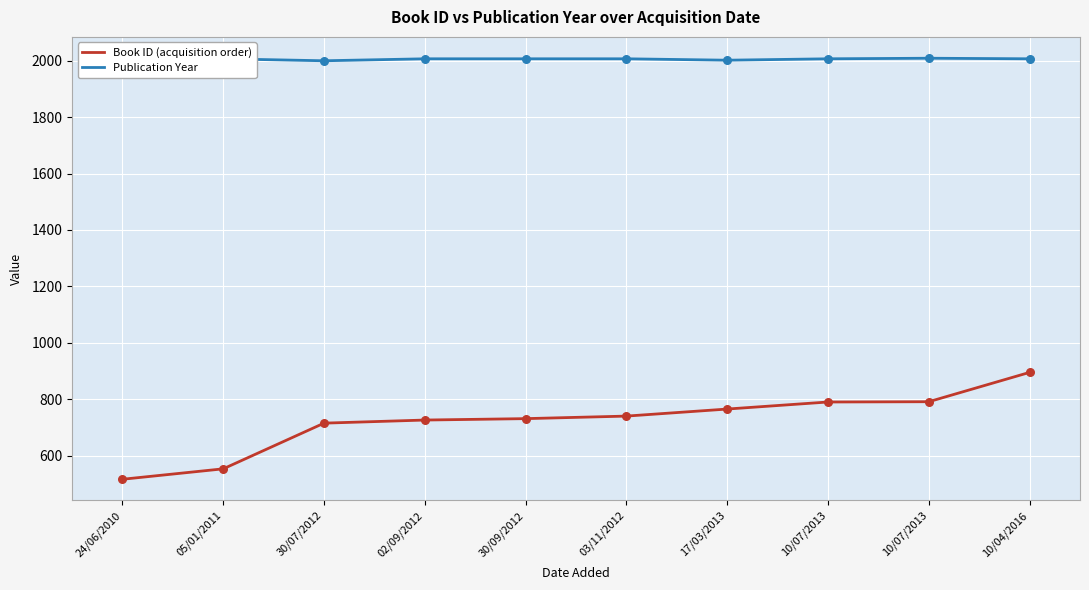

Which series has the widest spread of Y values?

Book ID (acquisition order)